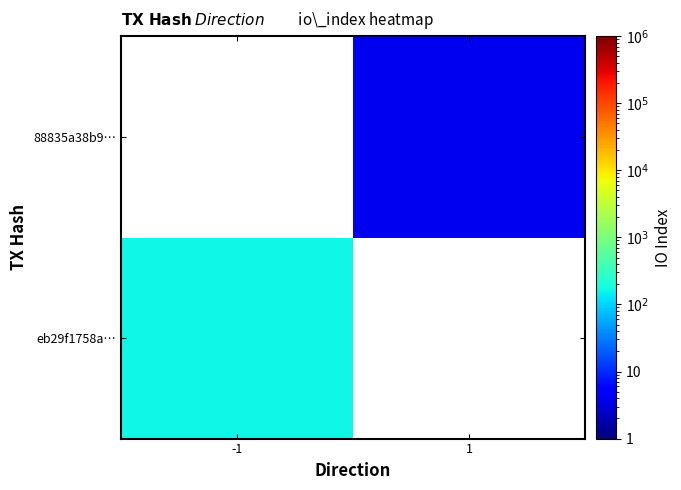

How many data points does each series have?

2